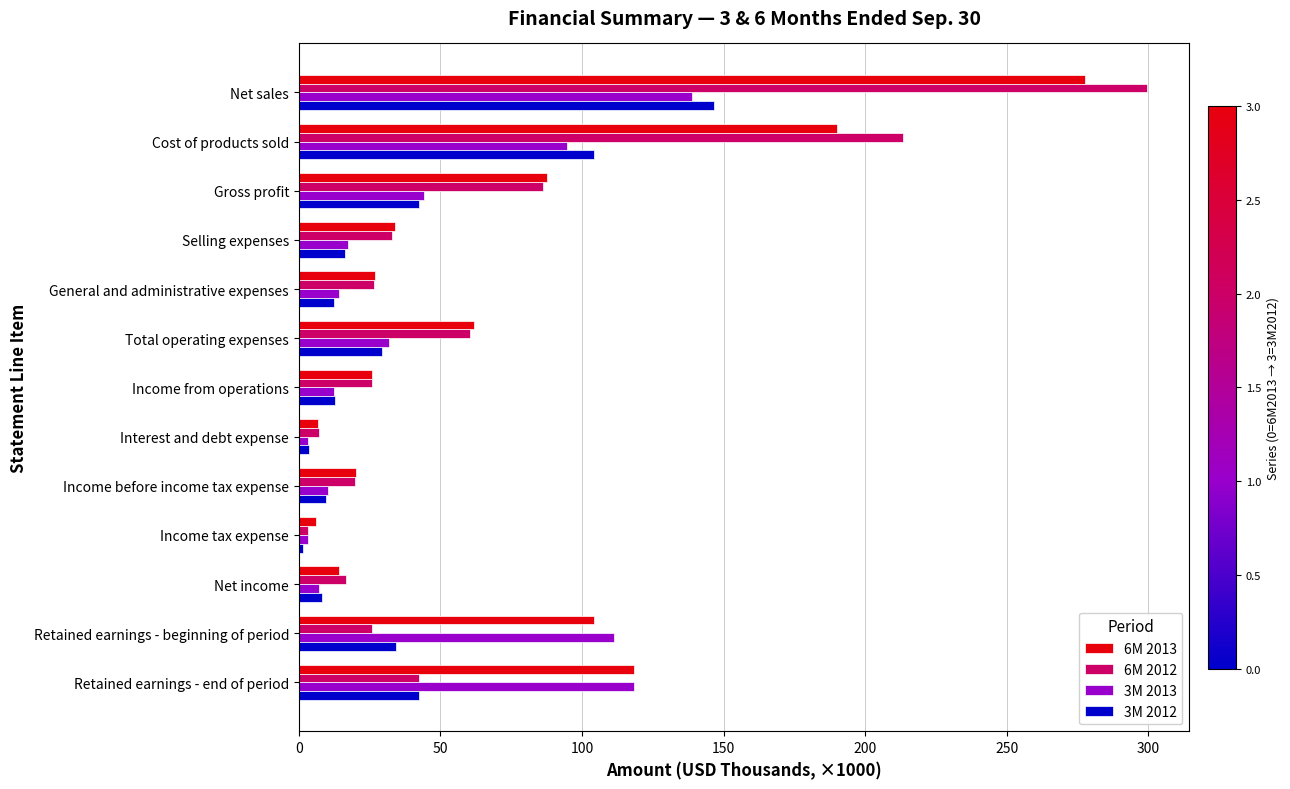

How many data points in 6M 2013 are above 34?

7